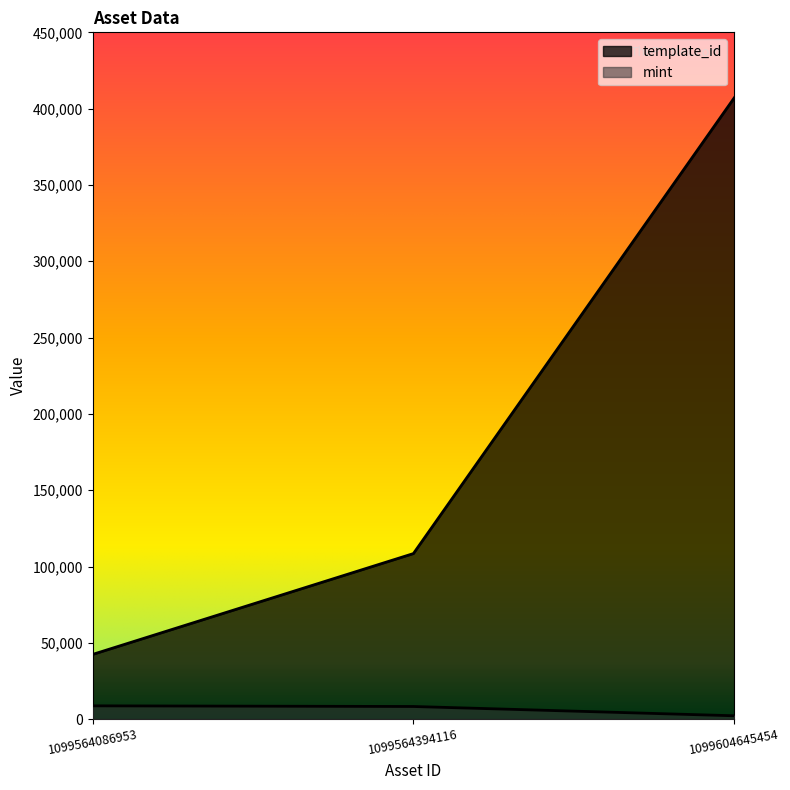

What is the difference between the highest and lowest values at 1099604645454?

404815